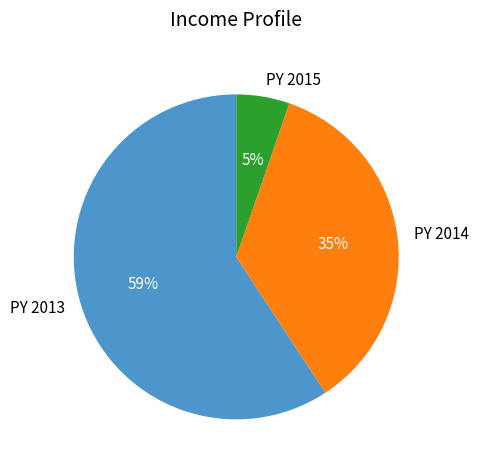

To the nearest percent, what portion does PY 2014 represent?

35%